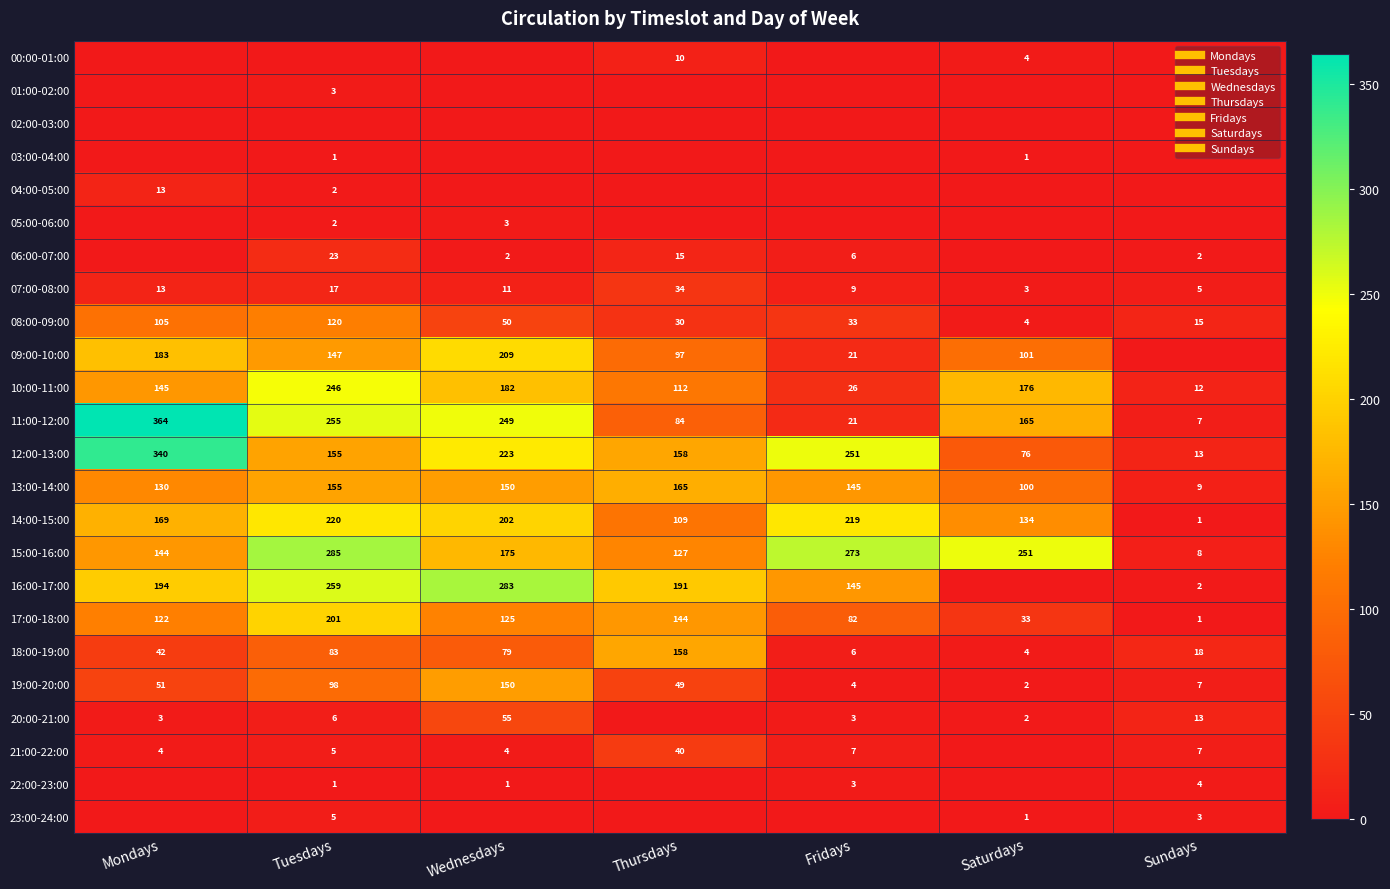

The 04:00-05:00 series shows 2 at Tuesdays. True or false?

True